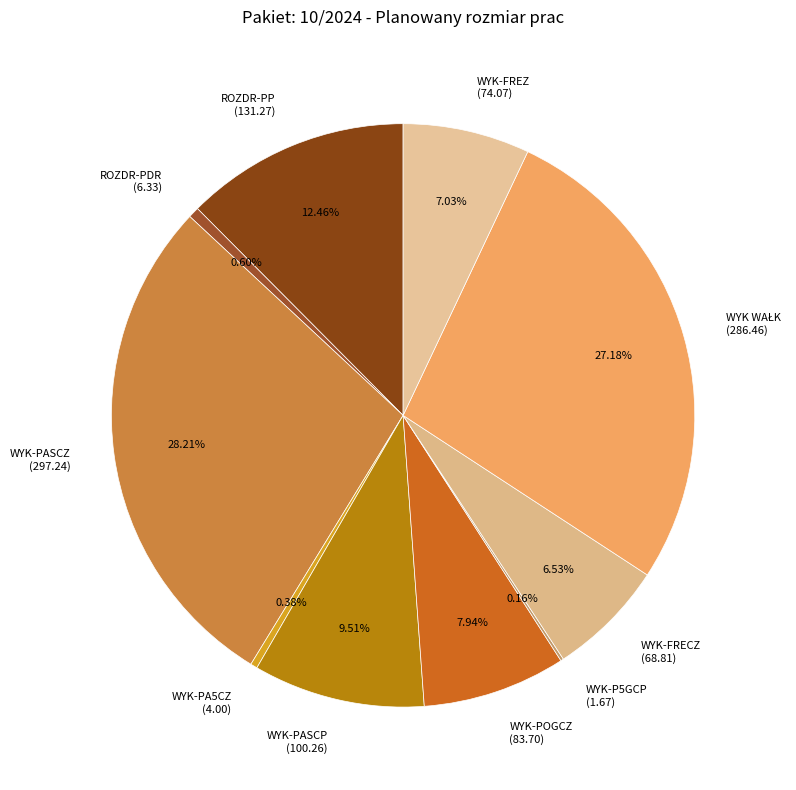

What is the ratio of the value at WYK-FREZ (74.07) to the value at WYK-PA5CZ (4.00)?

18.5